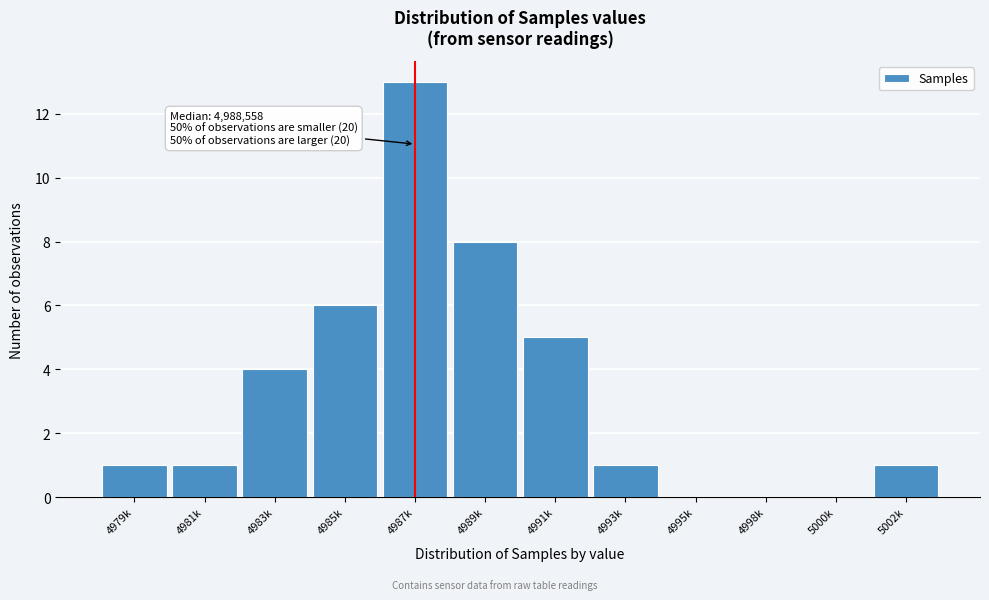

Reading left to right, list all the values displayed in this chart.

4979k=1	4981k=1	4983k=4	4985k=6	4987k=13	4989k=8	4991k=5	4993k=1	4995k=0	4998k=0	5000k=0	5002k=1